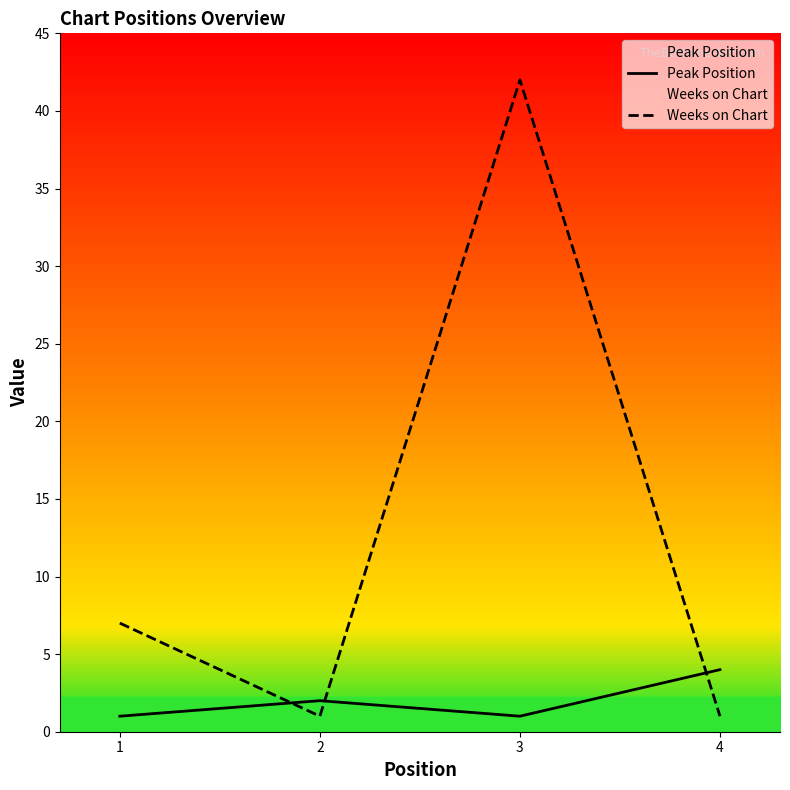

True or false: Weeks on Chart has more than 1 interior local peaks.

False